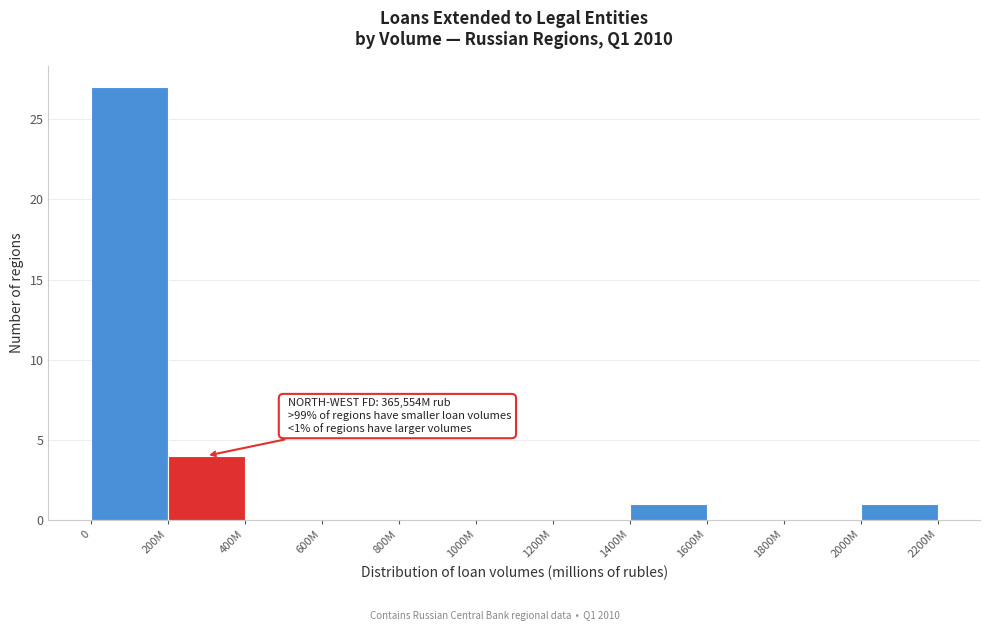

Reading left to right, what are all the values shown in this chart?

0=27	200M=4	400M=0	600M=0	800M=0	1000M=0	1200M=0	1400M=1	1600M=0	1800M=0	2000M=1